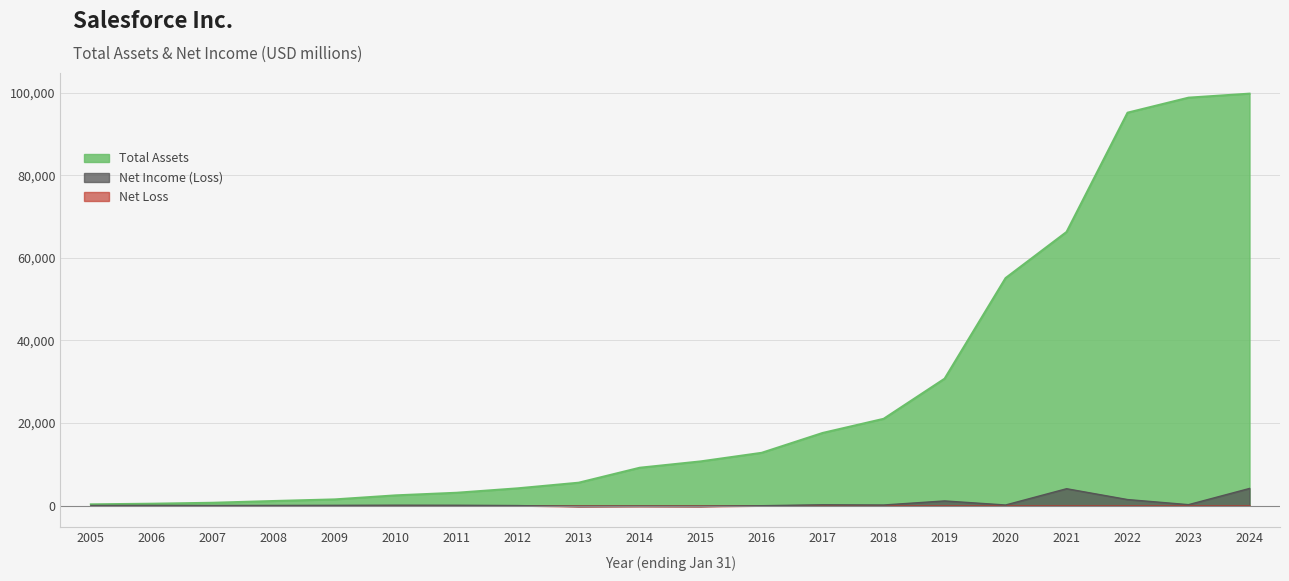

What is the difference between the highest and lowest values at 2015?

10956